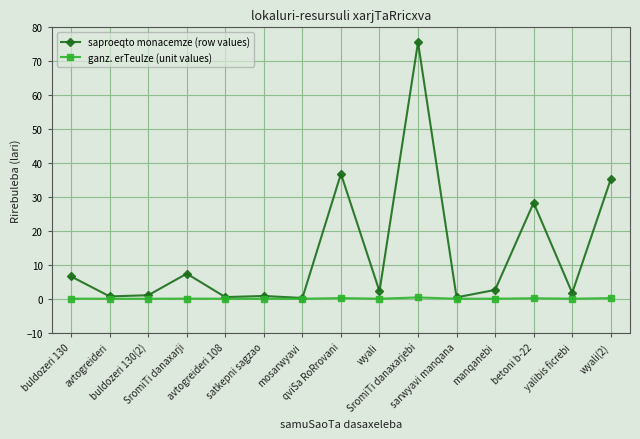

What is the greatest value displayed?

75.6